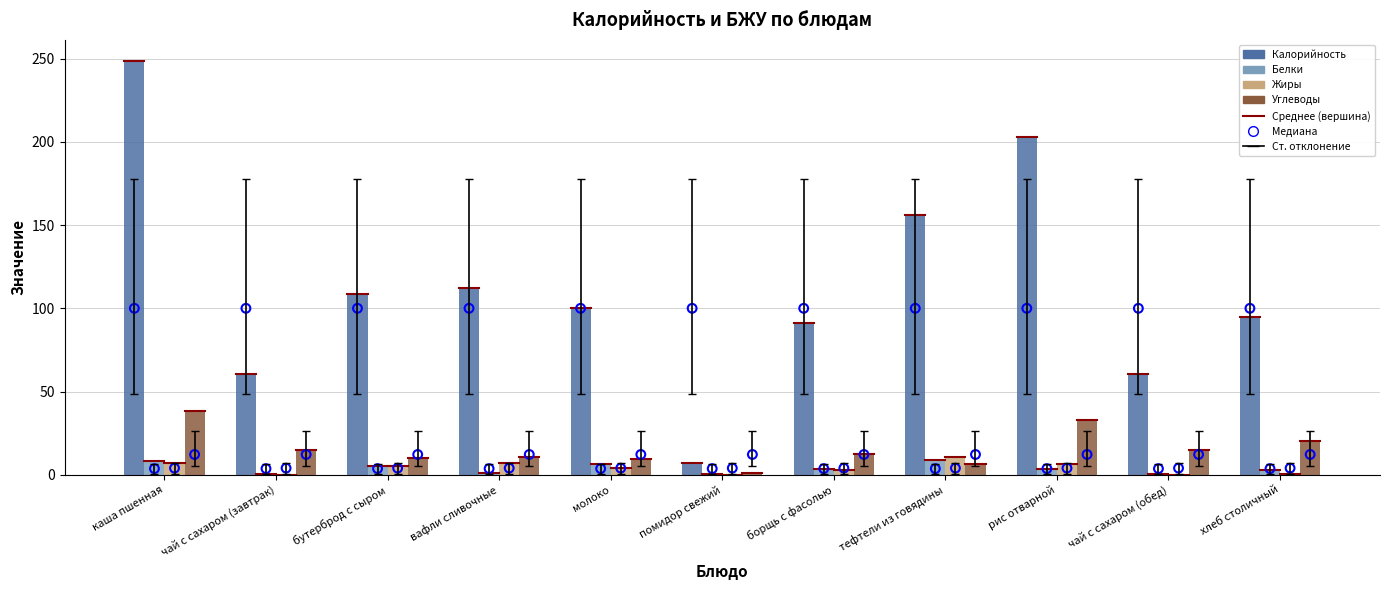

At how many categories does at least one series exceed 203?

1